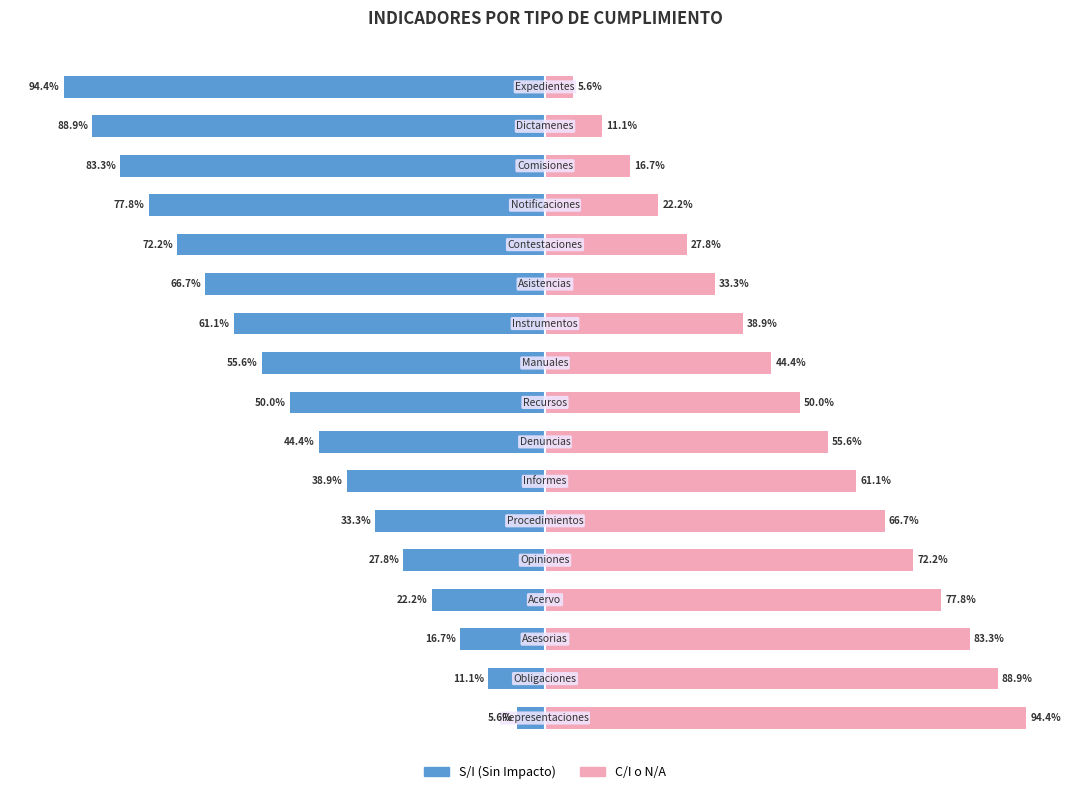

What position from the right is 14?

3